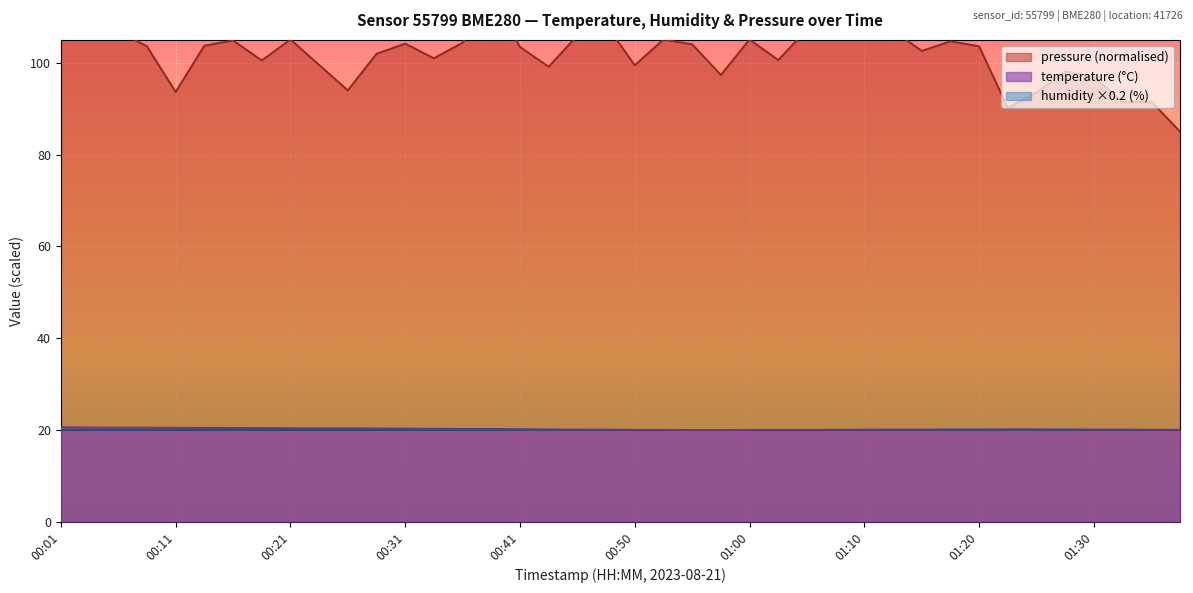

What is the difference between the maximum and minimum values?

0.6